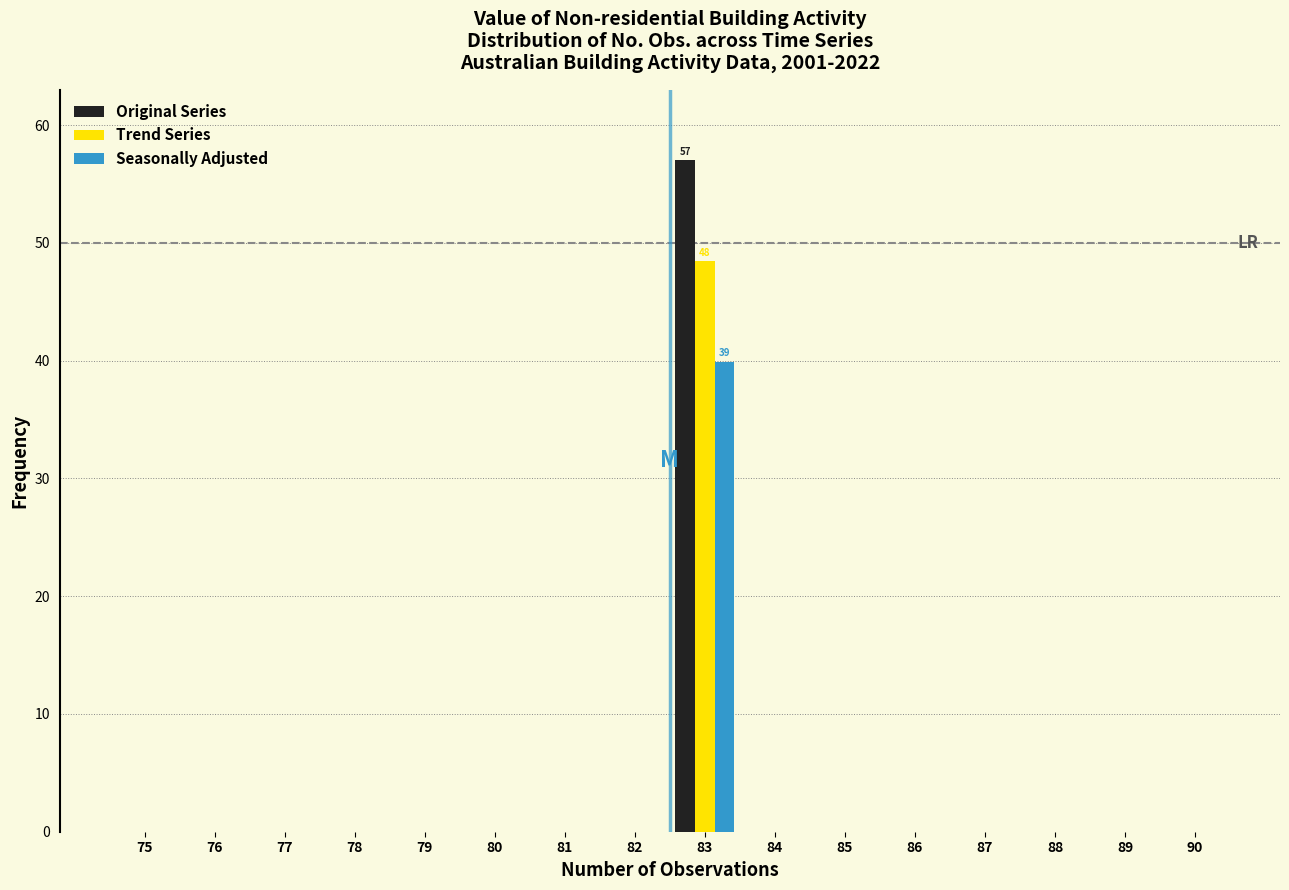

Which series changed the most between 83 and 86?

Original Series